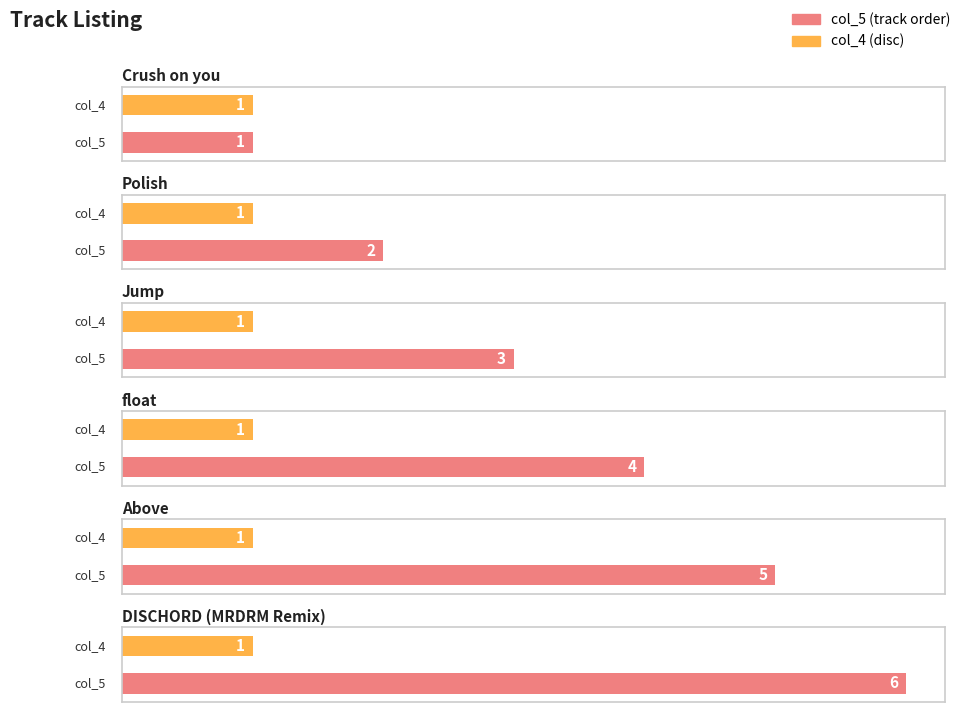

What is the value of the col_5 bar at the 5th from the left?

5